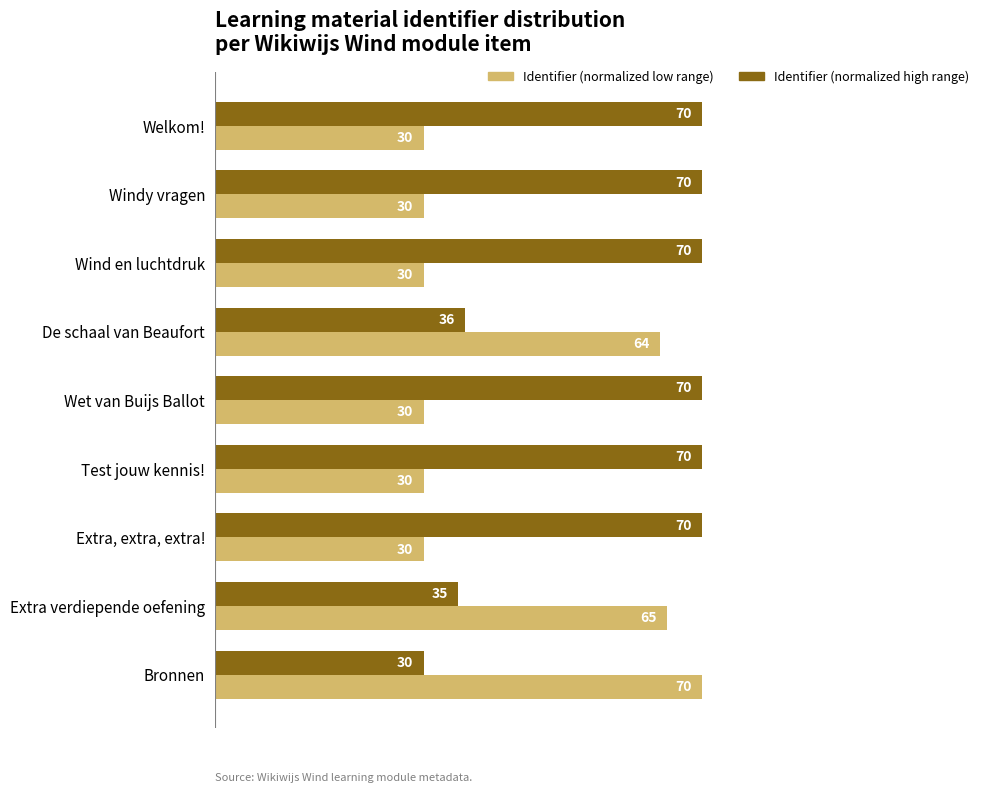

Which series has the largest total across all categories?

Identifier (normalized high range)